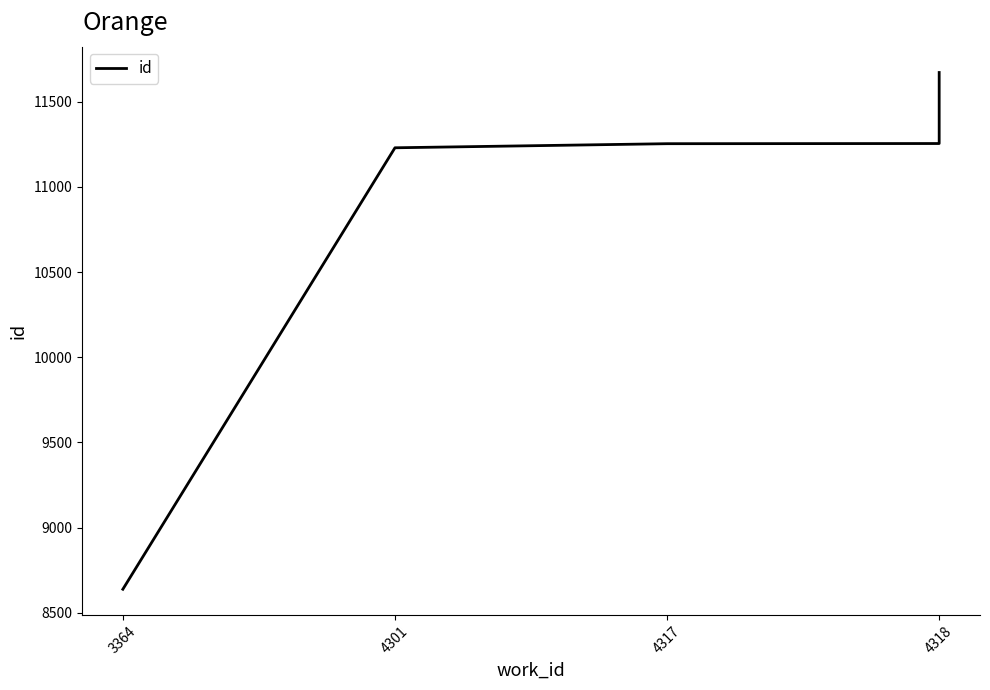

True or false: the data shows 8638 at 3364.

True